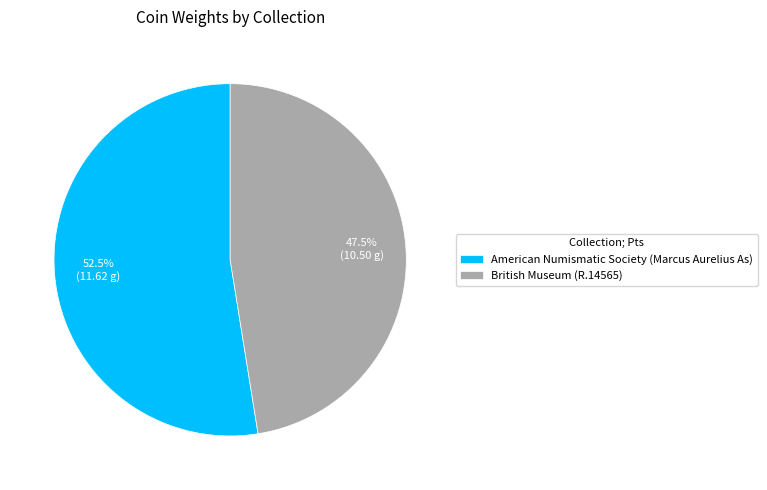

What is the total percentage of British Museum (R.14565) and American Numismatic Society (Marcus Aurelius As)?

100.0%